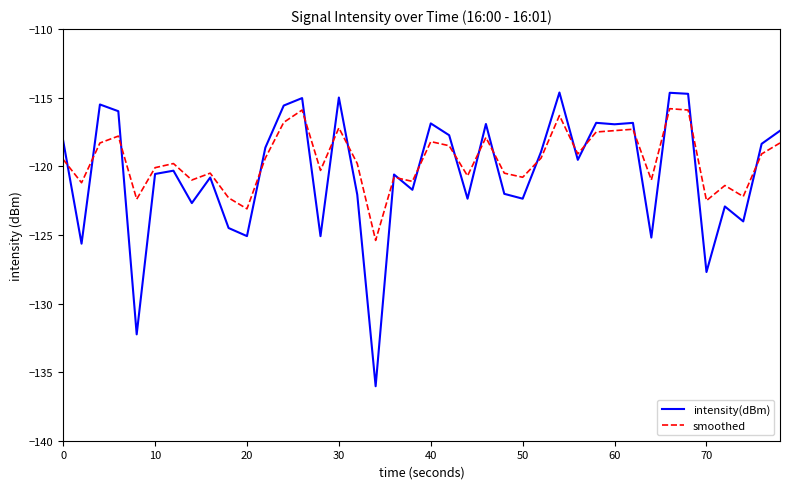

What is the lowest value of the smoothed series?

-125.4